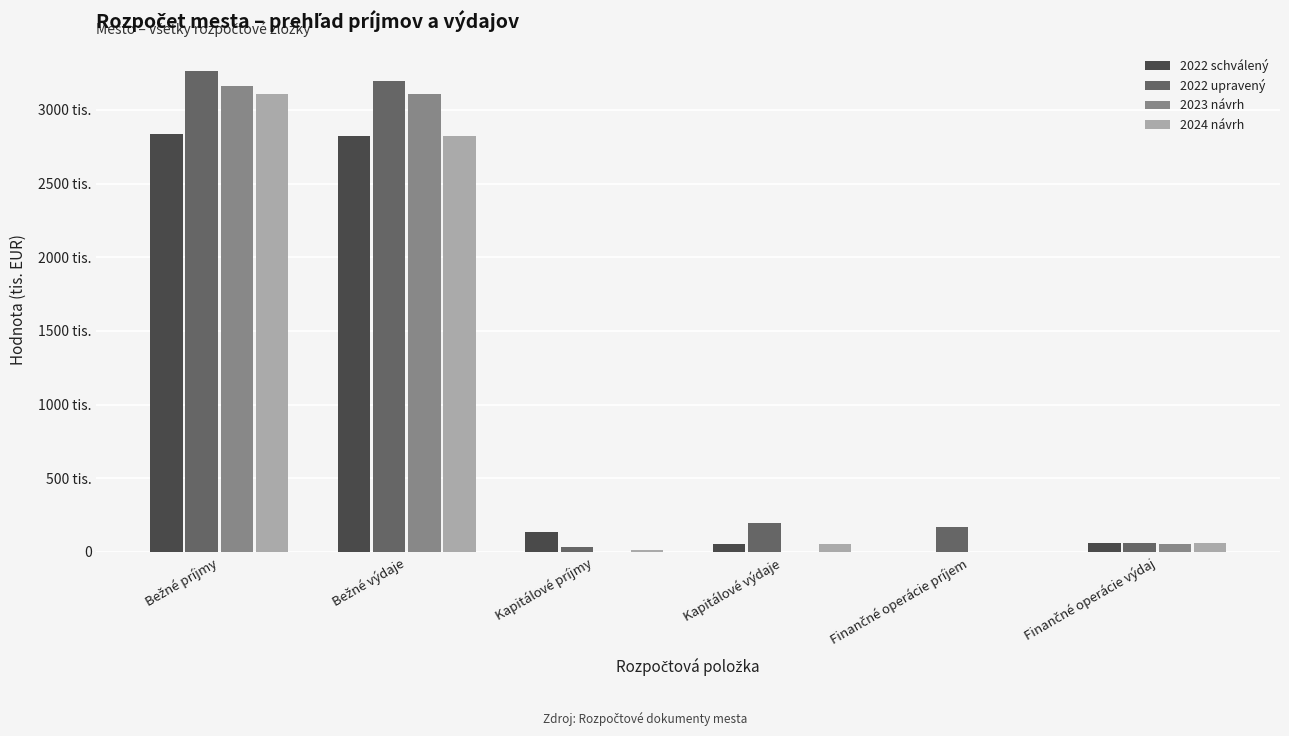

Does the chart contain stacked bars?

No